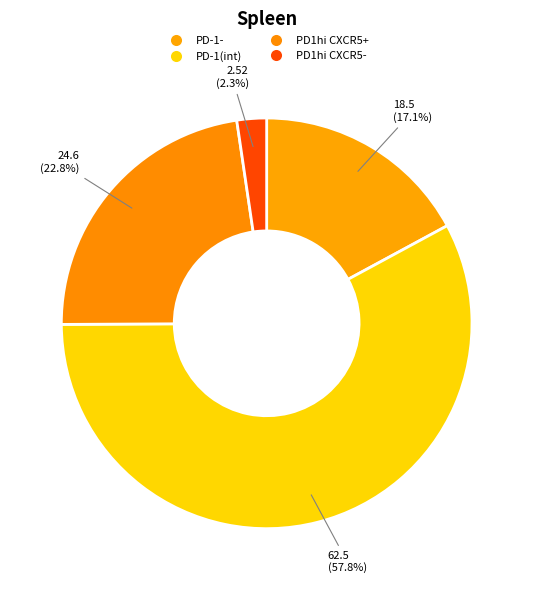

Is there any slice that represents more than half of the pie?

Yes